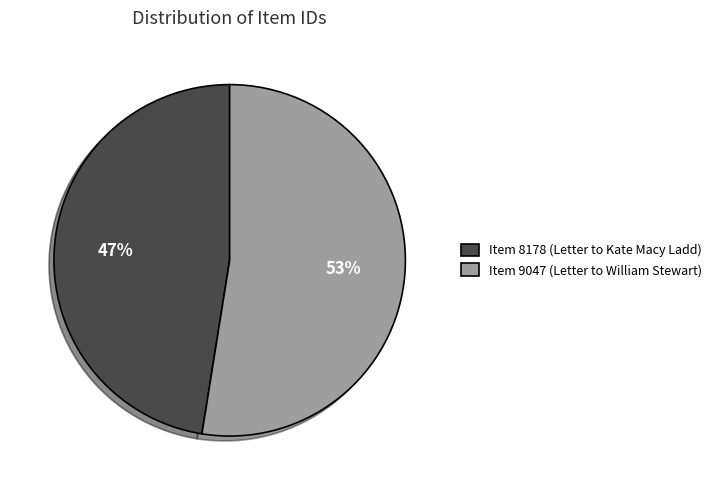

What is the ratio of the value at Item 8178 (Letter to Kate Macy Ladd) to the value at Item 9047 (Letter to William Stewart)?

0.9